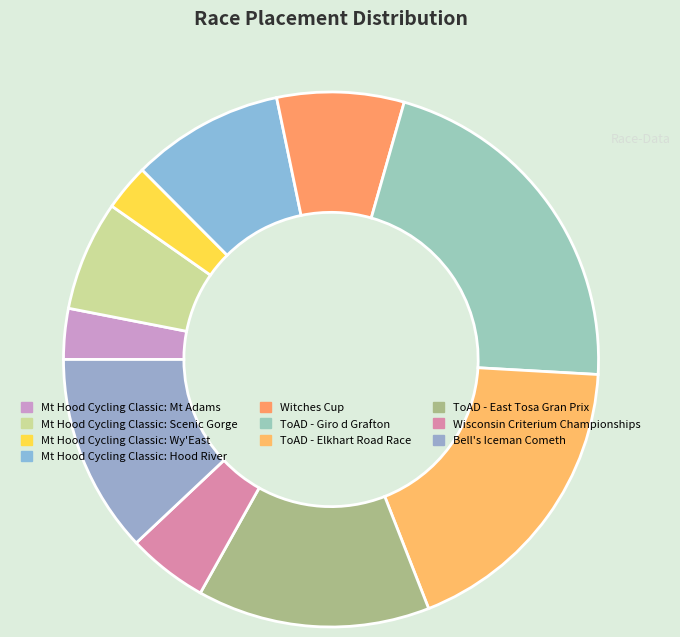

How many slices are in this pie chart?

10